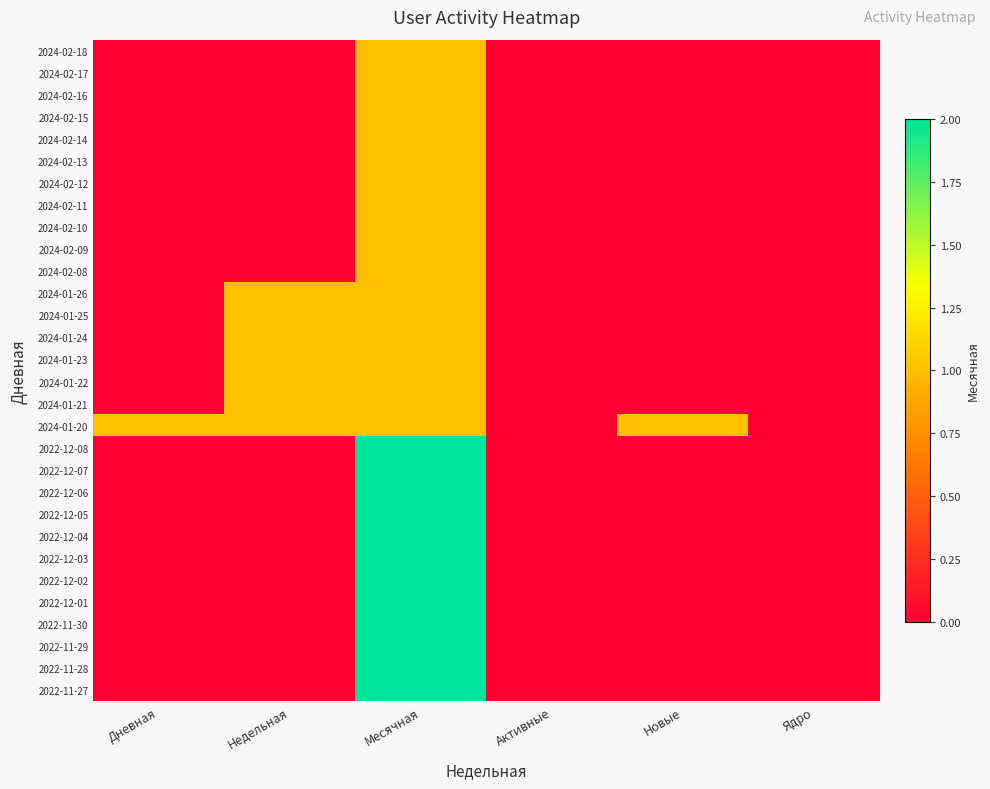

Count the number of data series in this chart.

30